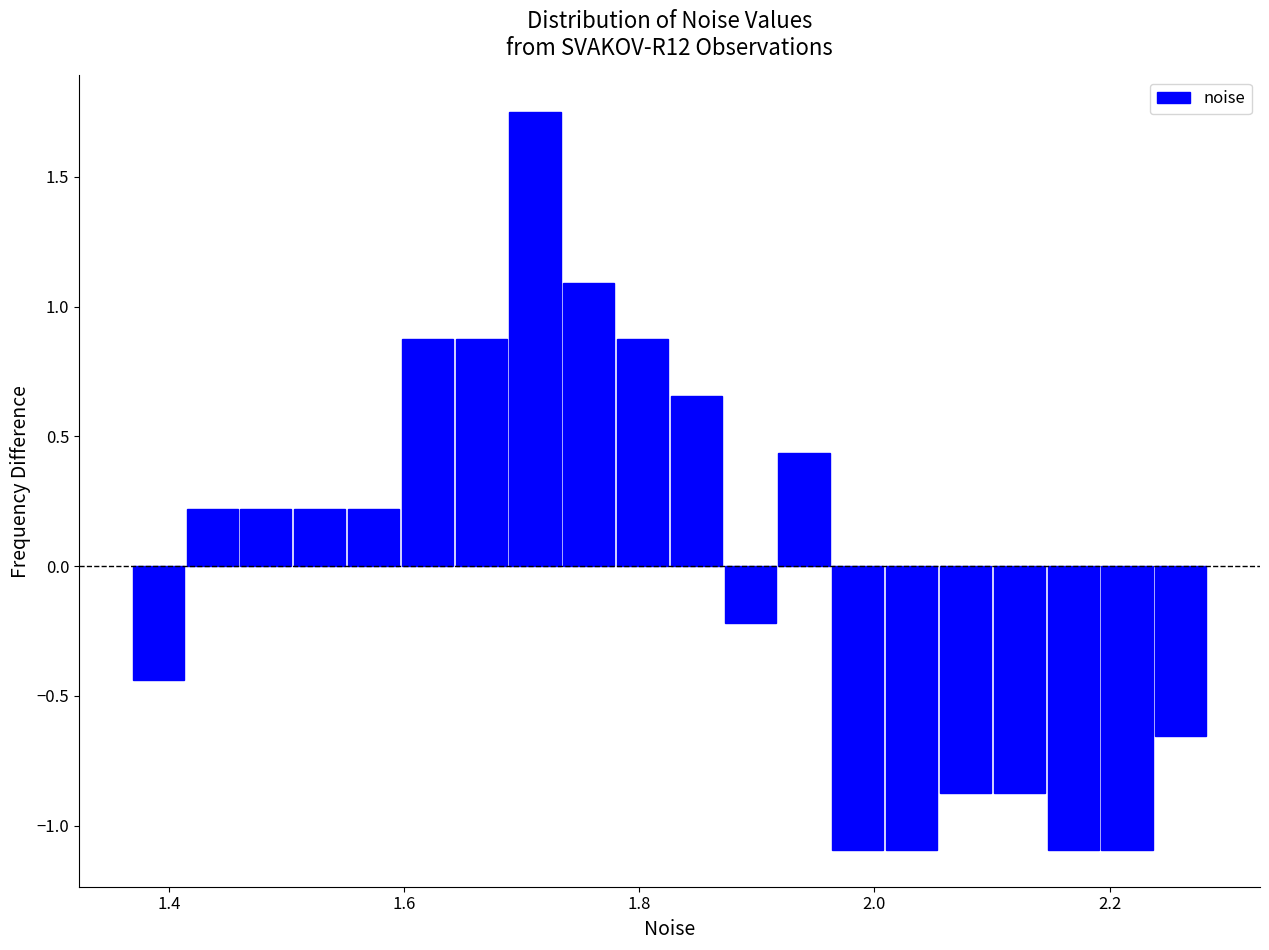

Around what value on the x-axis is the tallest bar? Give the approximate position of its centre, as read against the axis.

1.72